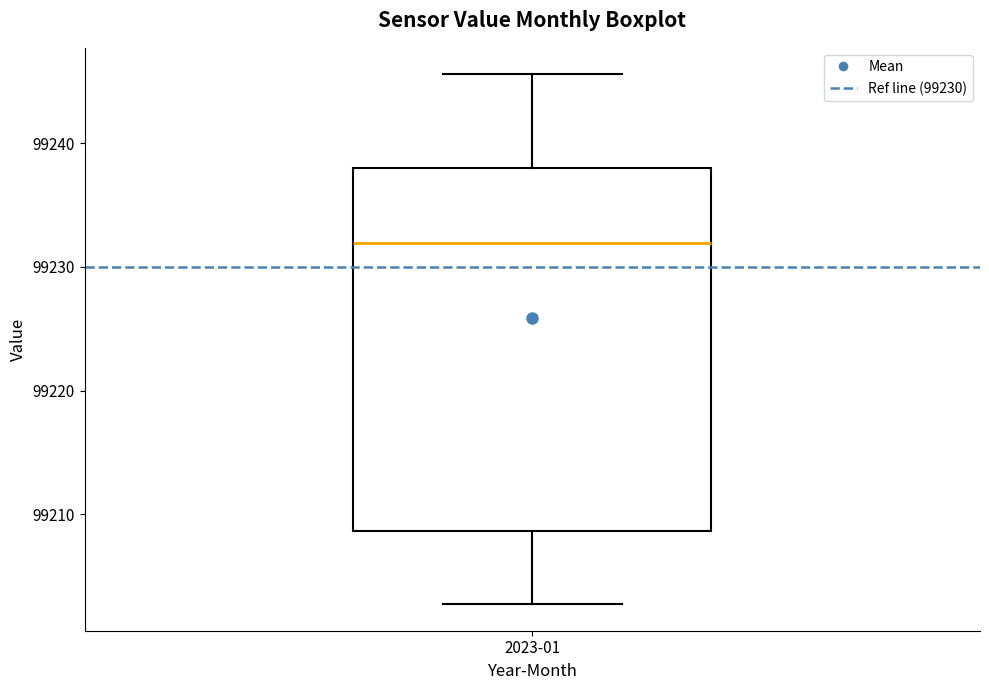

Where does the lower whisker of the box for 2023-01 end on the y-axis? The values are not printed on the chart, so give them approximately, as read against the axis.

99203